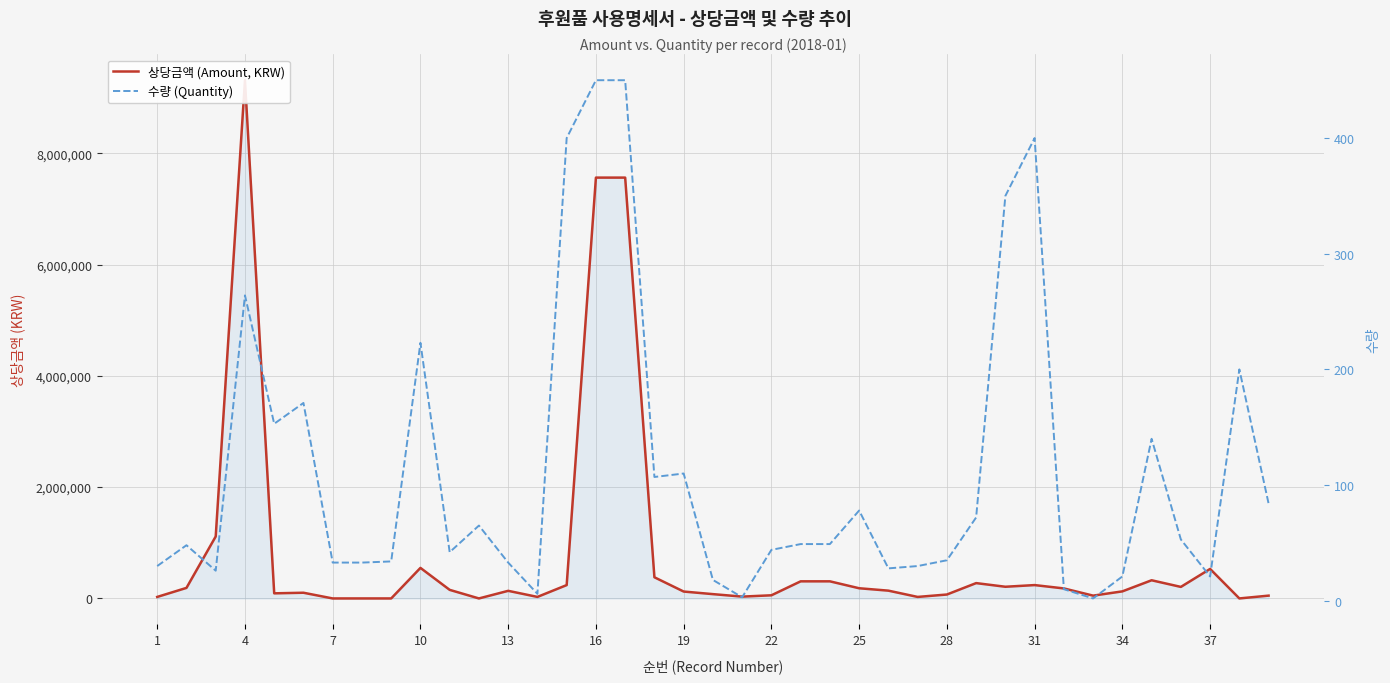

What are all the series names shown in the legend?

상당금액 (Amount, KRW), 수량 (Quantity)